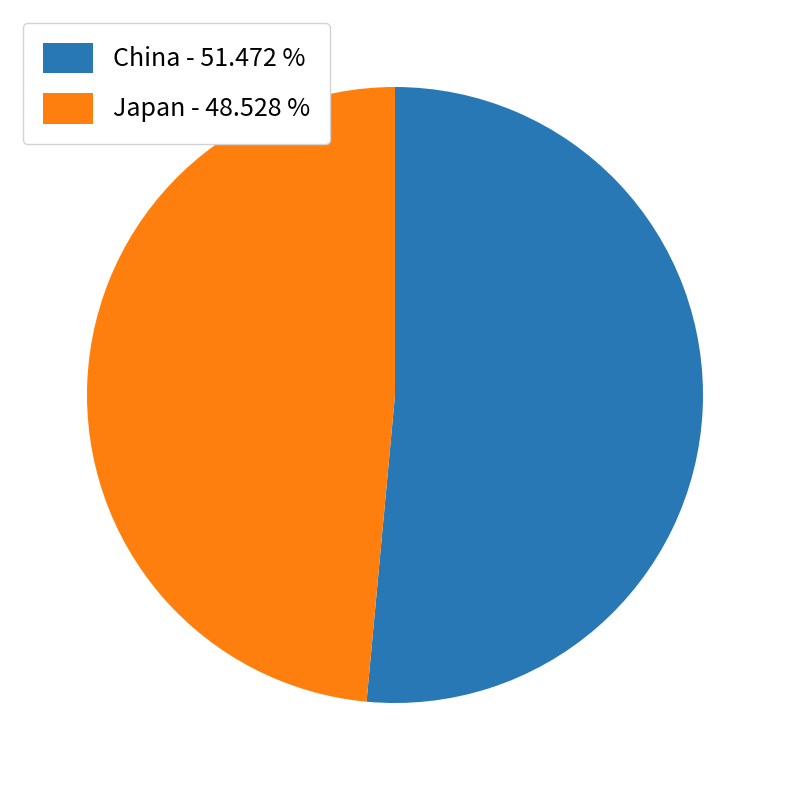

How many segments does this pie chart have?

2